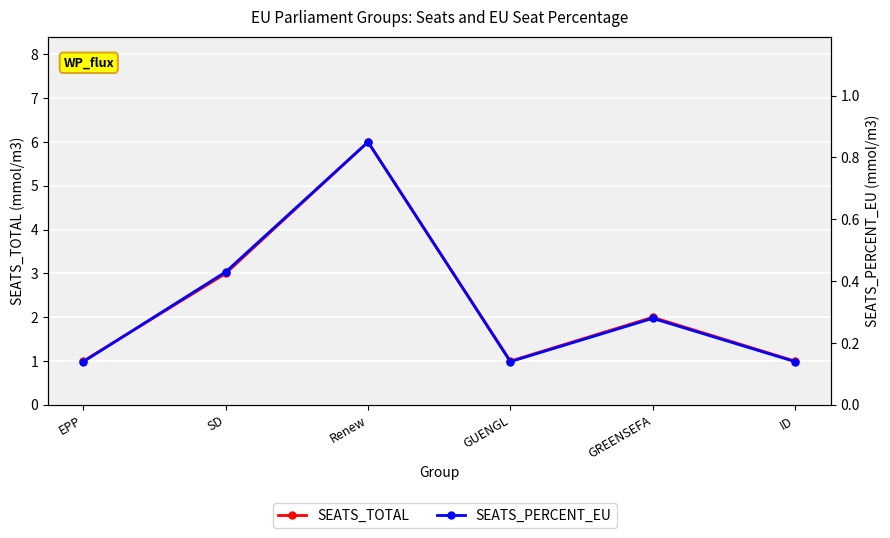

Rank the series by their maximum value, from lowest to highest.

SEATS_PERCENT_EU, SEATS_TOTAL